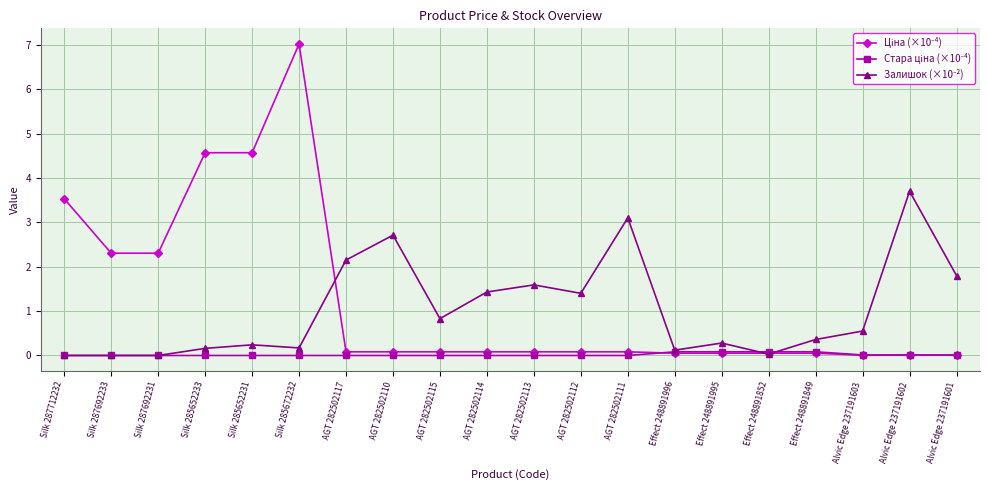

What is the spread (max minus min) of values at Effect 248891849?

0.3